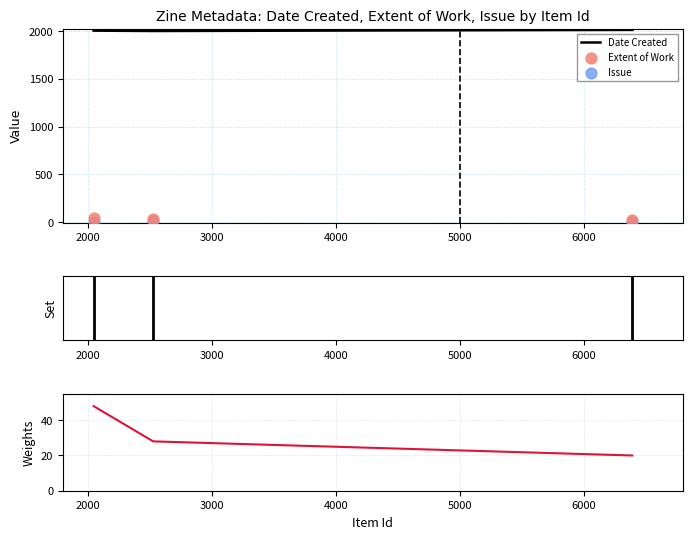

Which series has the largest Y range (max minus min)?

Extent of Work